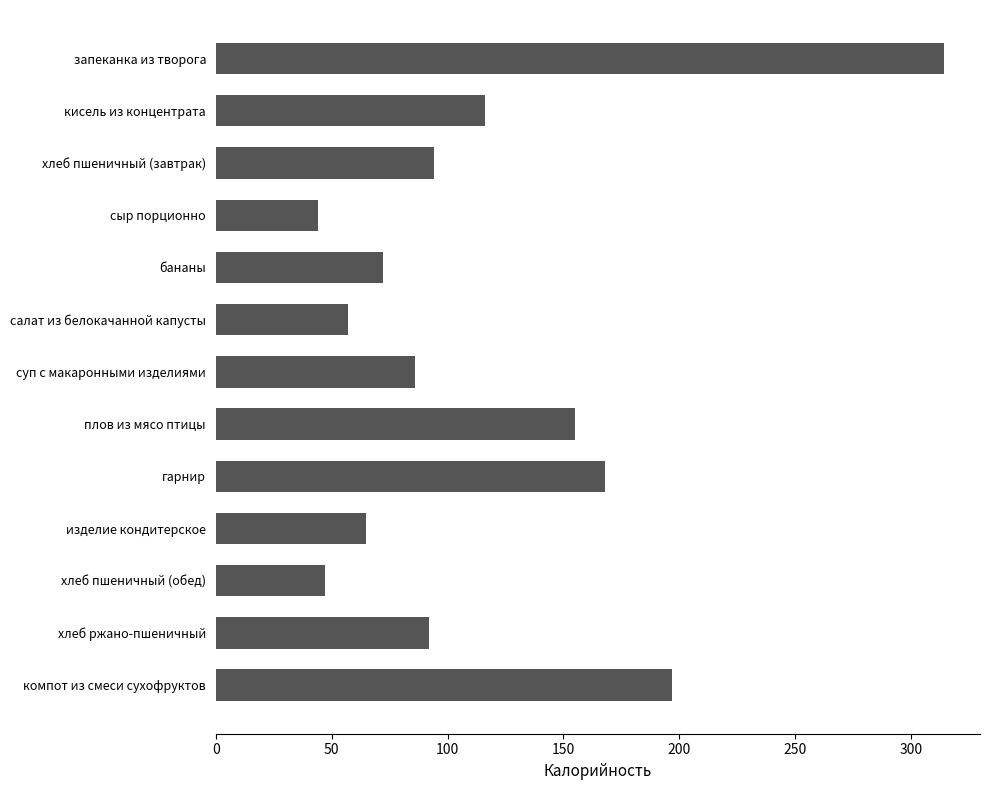

Count the number of categories in the chart.

13